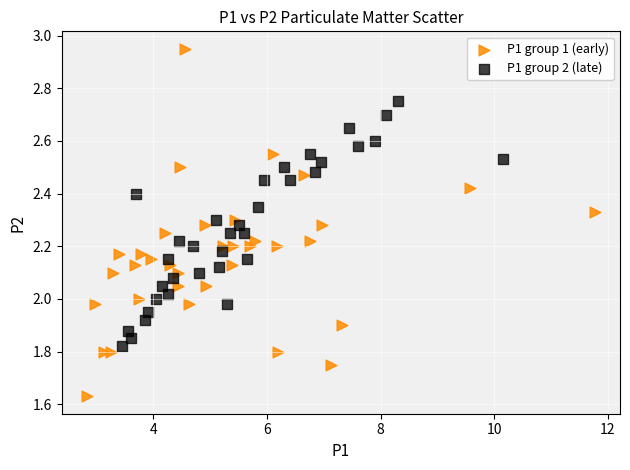

Which series contains the highest Y value?

P1 group 1 (early)